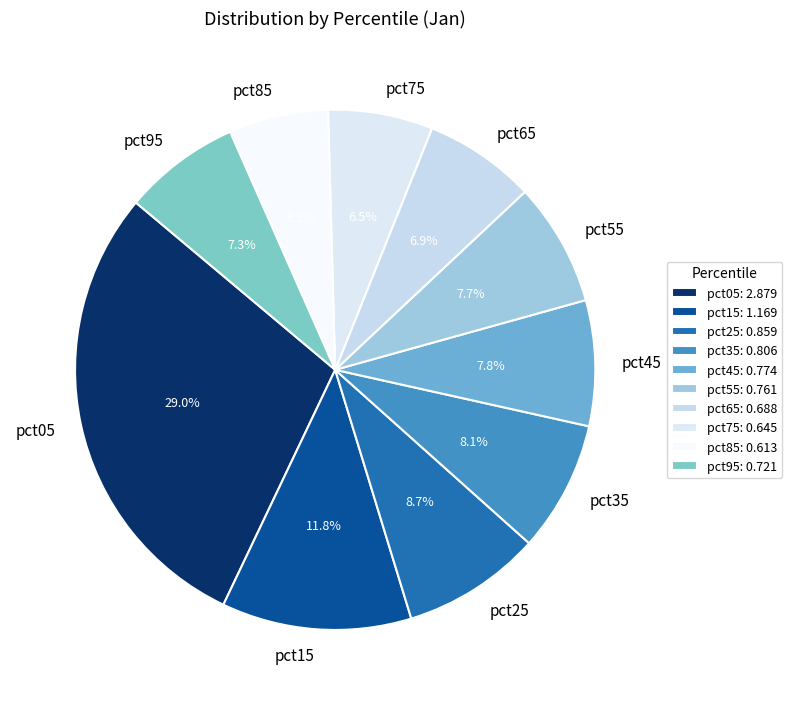

Does pct25 account for over 50% of the chart?

No